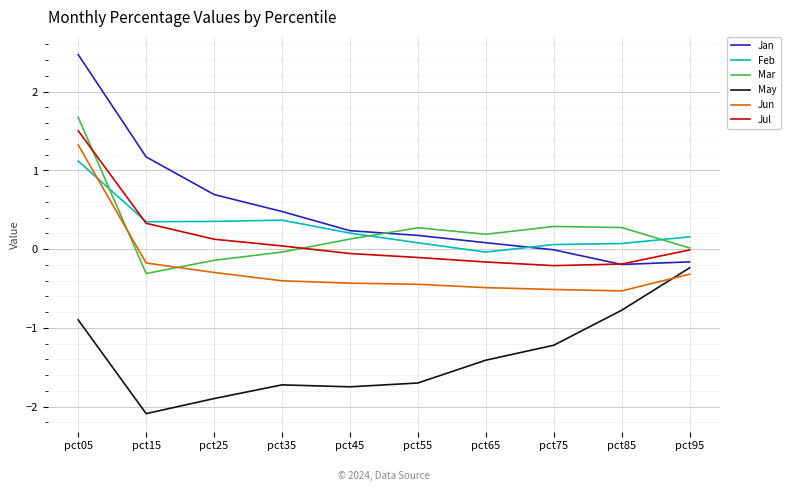

Where is Jan nearest to the value 1?

pct15